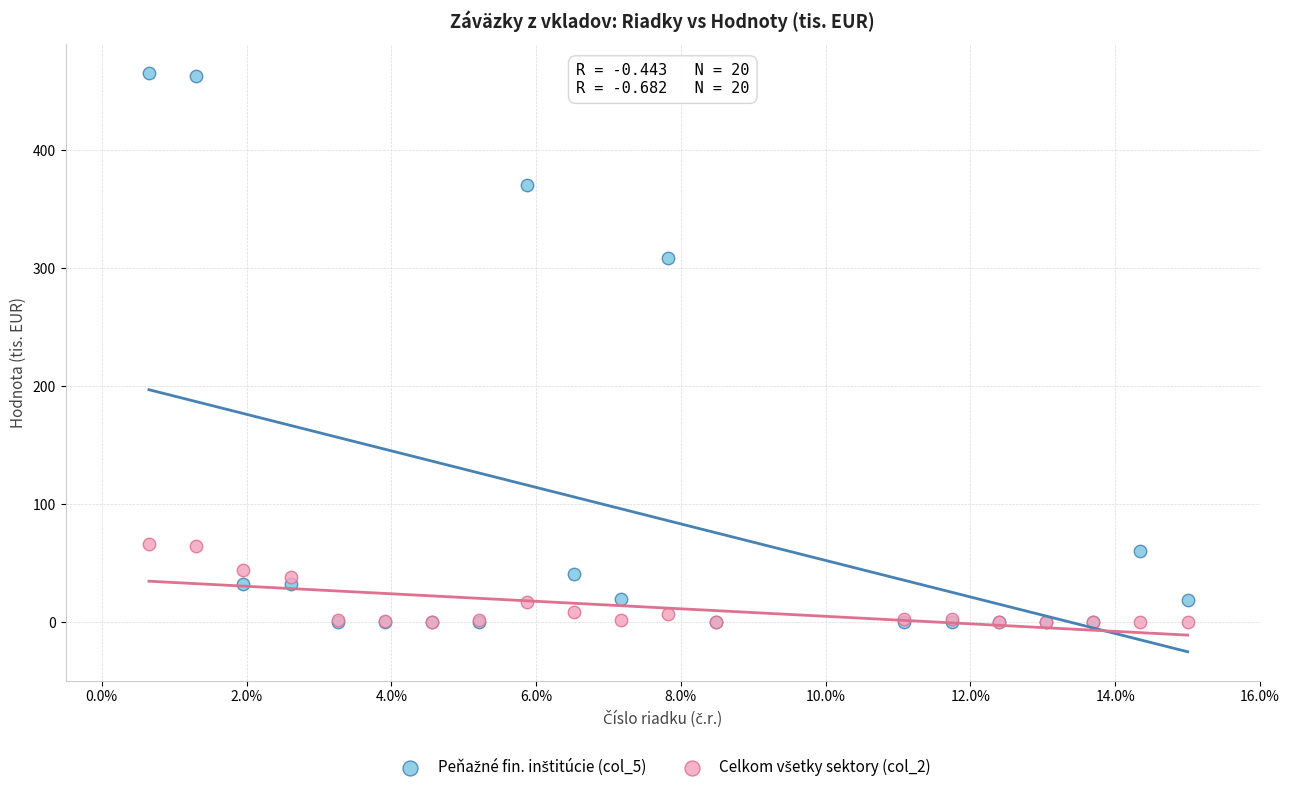

Across all series, what Y value is closest to 232?

308.9